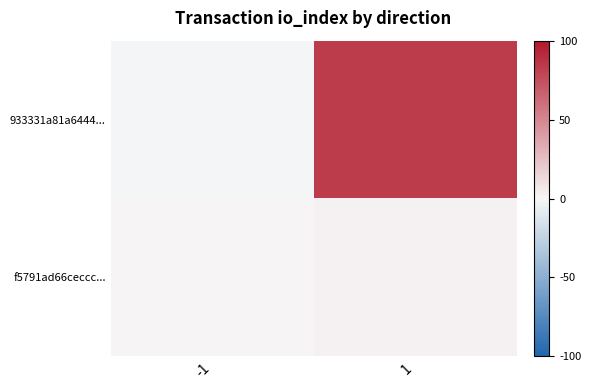

Reading left to right, what are all the values shown in this chart?

933331a81a6444...: -1=-1	1=83
f5791ad66ceccc...: -1=1	1=3